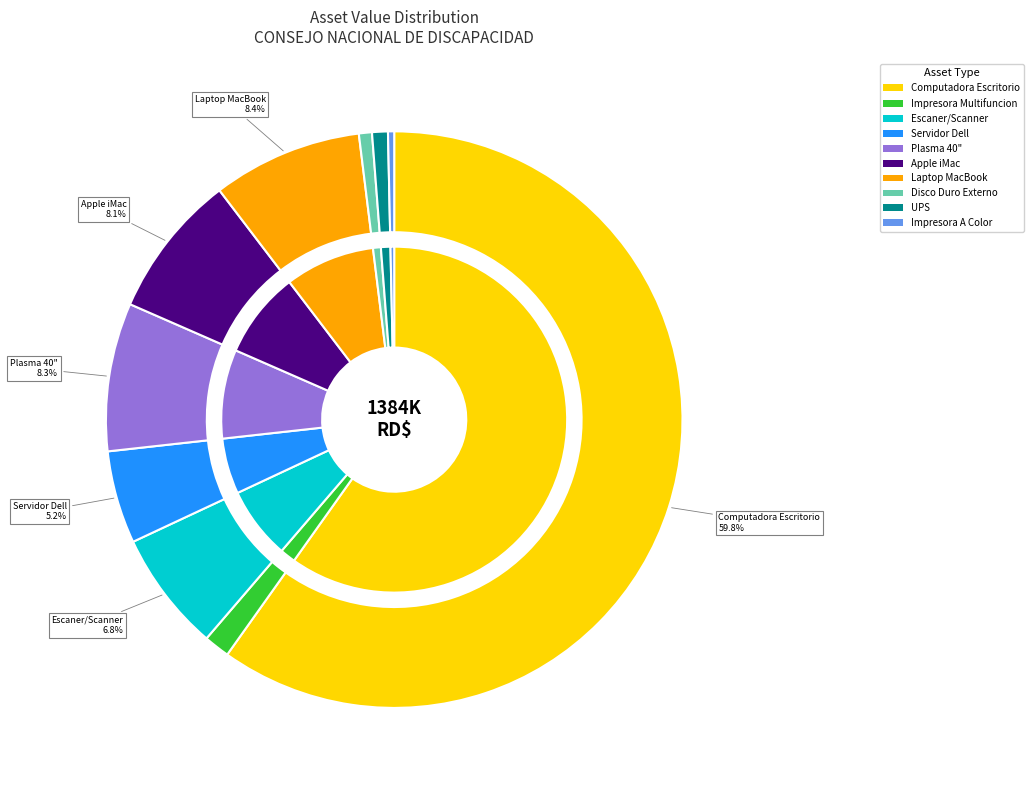

To the nearest percent, what is the difference between the largest and smallest slice percentages?

59%